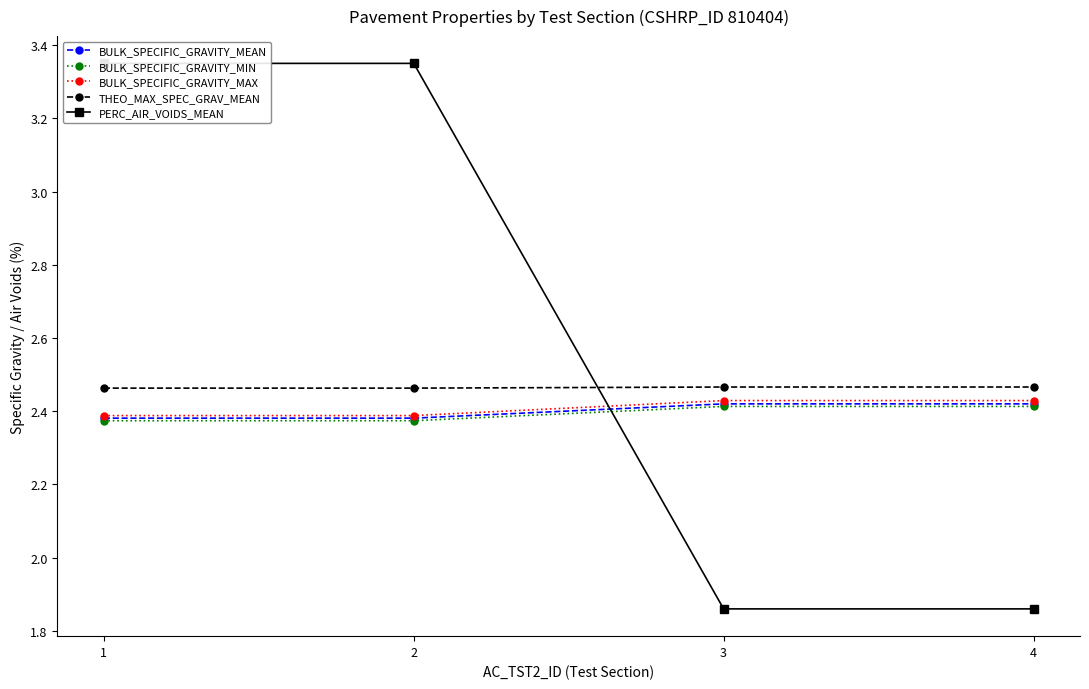

Reading left to right, transcribe all the data shown in this chart.

BULK_SPECIFIC_GRAVITY_MEAN: 1=2.4	2=2.4	3=2.4	4=2.4
BULK_SPECIFIC_GRAVITY_MIN: 1=2.4	2=2.4	3=2.4	4=2.4
BULK_SPECIFIC_GRAVITY_MAX: 1=2.4	2=2.4	3=2.4	4=2.4
THEO_MAX_SPEC_GRAV_MEAN: 1=2.5	2=2.5	3=2.5	4=2.5
PERC_AIR_VOIDS_MEAN: 1=3.4	2=3.4	3=1.9	4=1.9